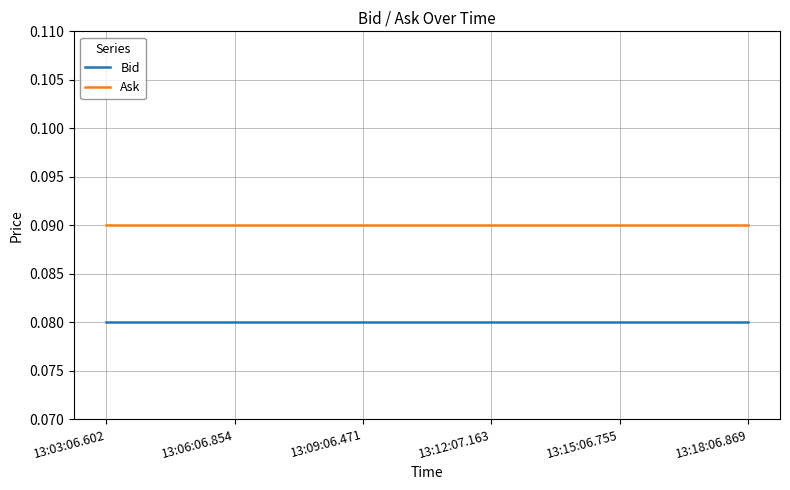

Is the value of Bid at 13:09:06.471 greater than the value of Ask at 13:15:06.755?

No